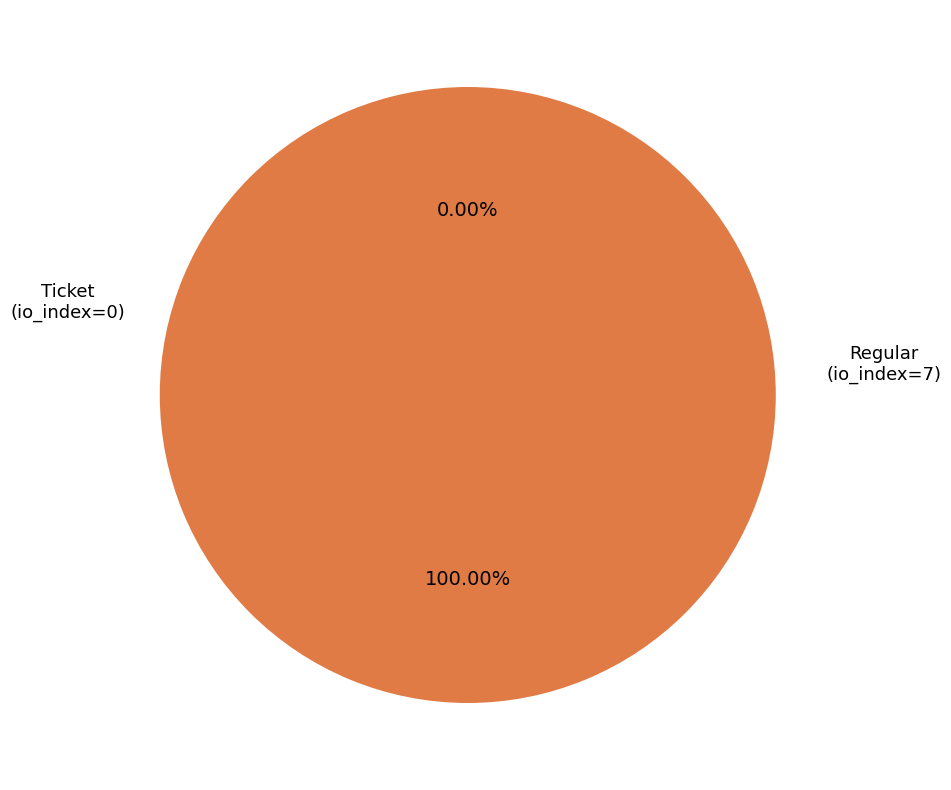

Is it true that Ticket (io_index=0) is 0% of the pie?

True